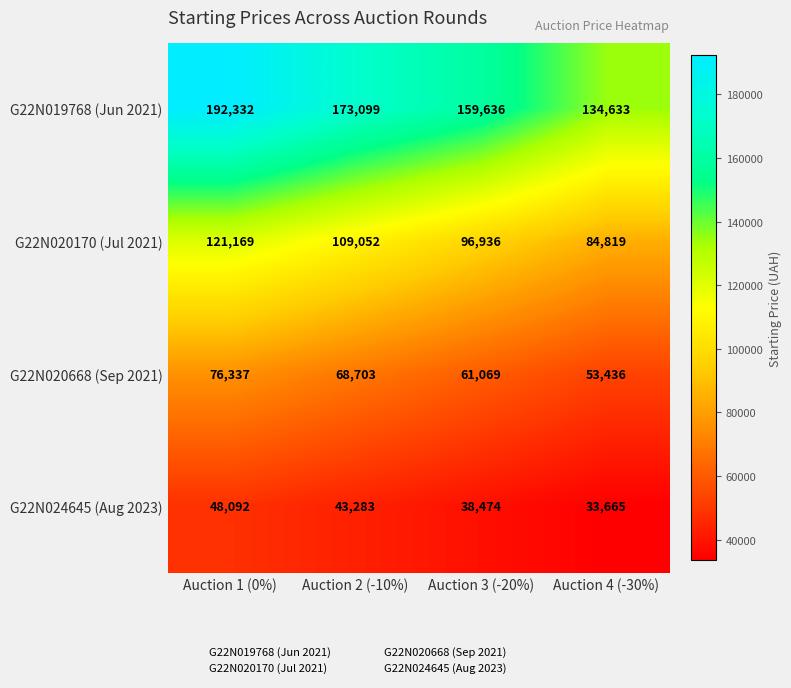

Where does the G22N020170 (Jul 2021) series first go above 109052?

Auction 1 (0%)